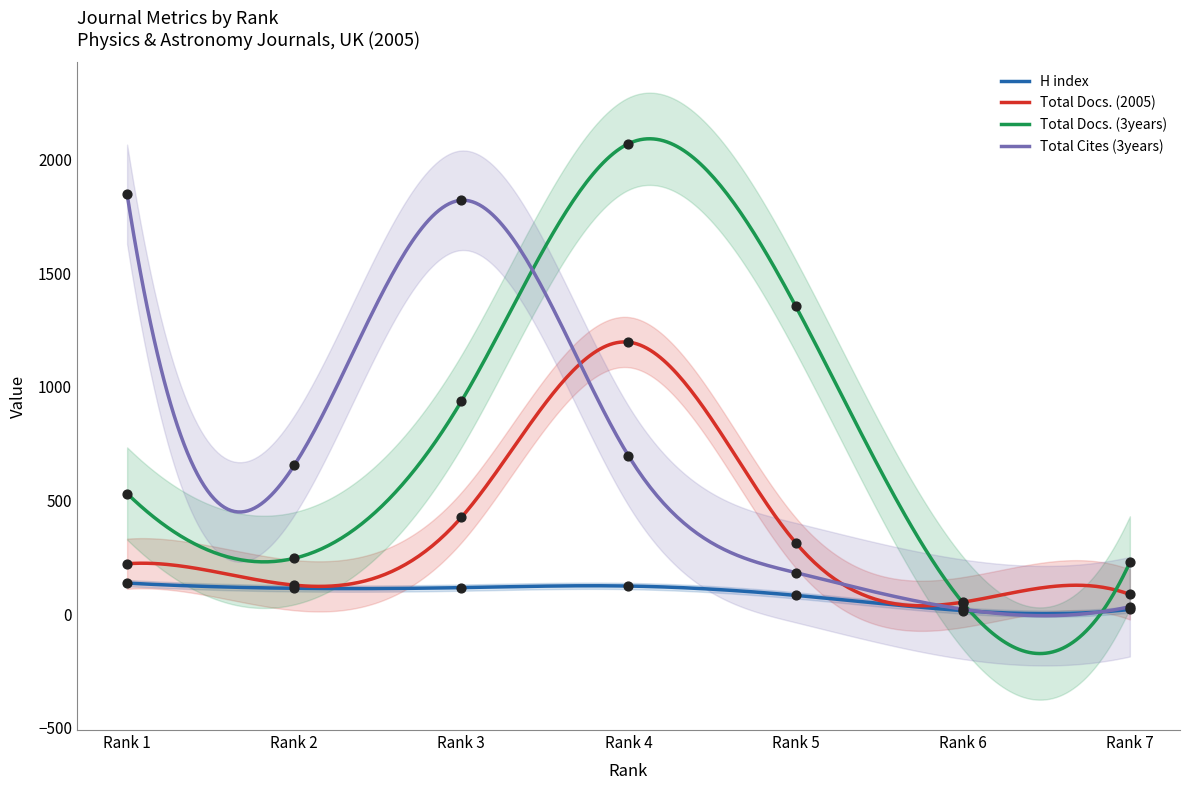

At which category is the sum across all series the highest?

Rank 4